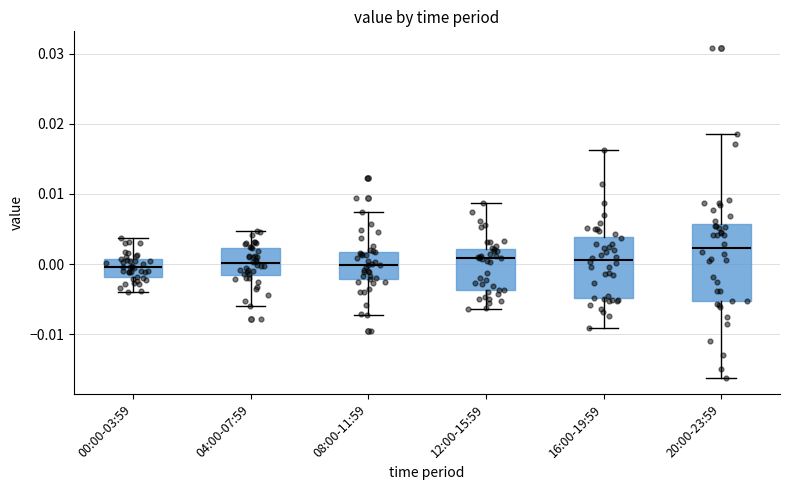

Which box is the tallest, from its lower edge to its upper edge?

20:00-23:59